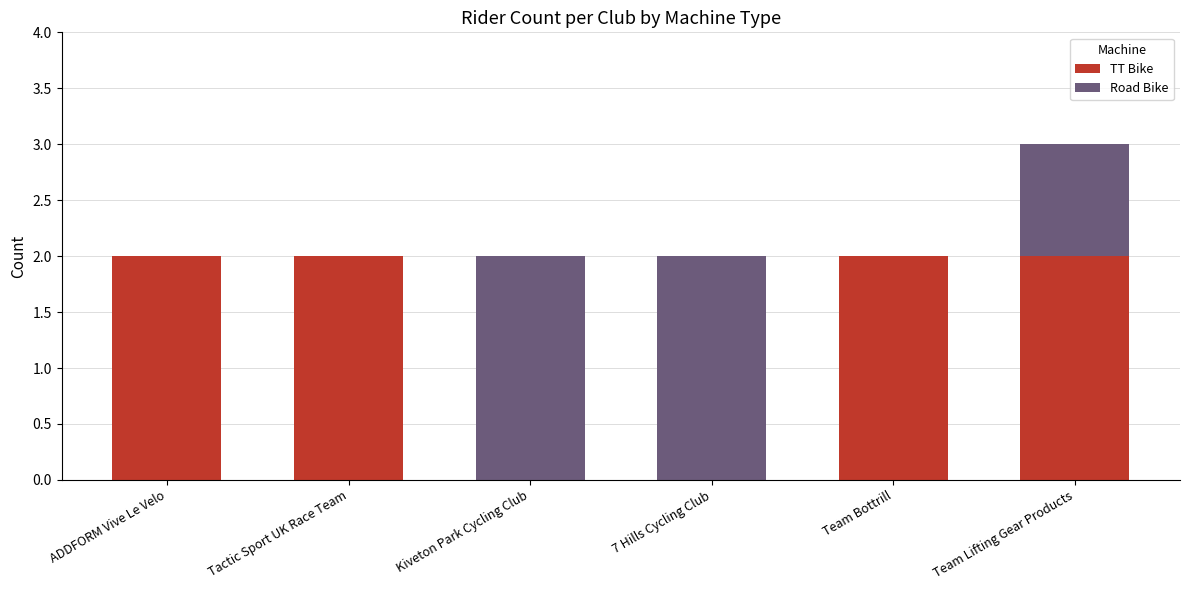

The TT Bike series shows 2 at Tactic Sport UK Race Team. True or false?

True